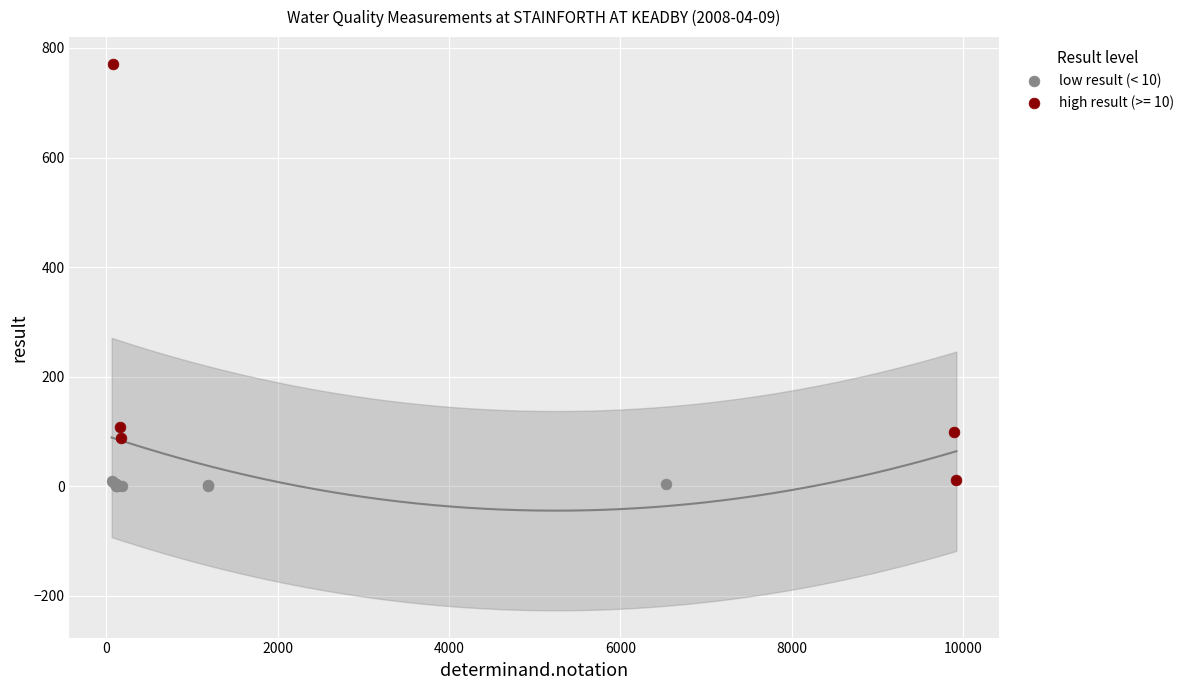

Which series has the largest Y range (max minus min)?

high result (>= 10)